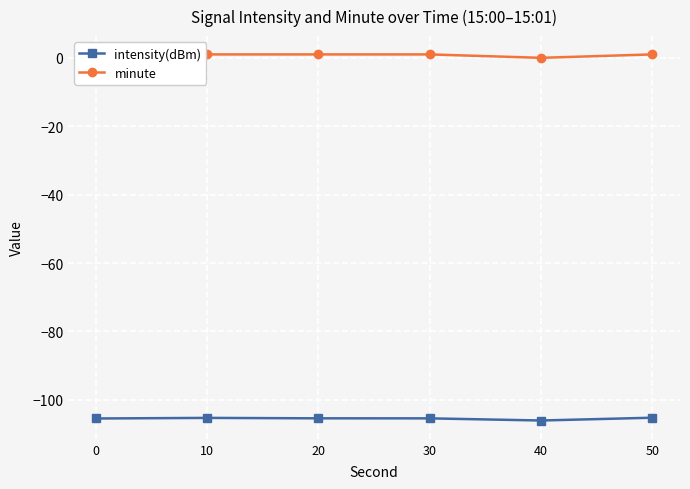

The minute series shows 1.7 at 50. True or false?

False